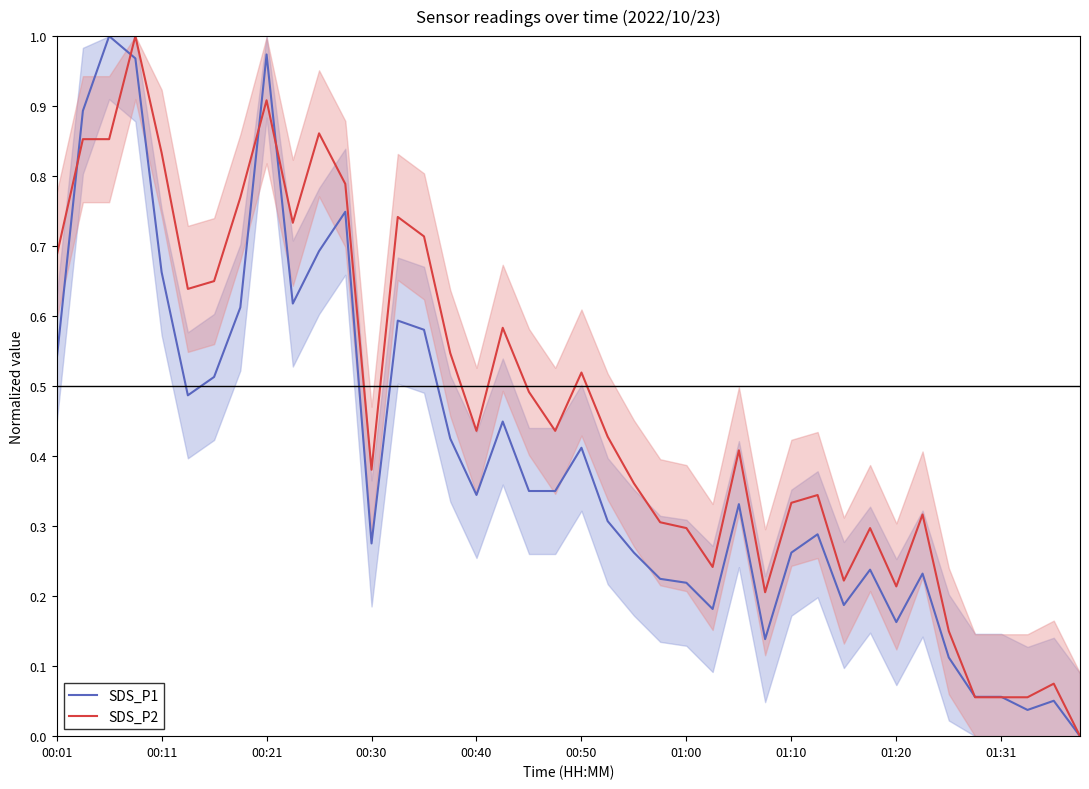

What is the total value across all series at 26?

0.7